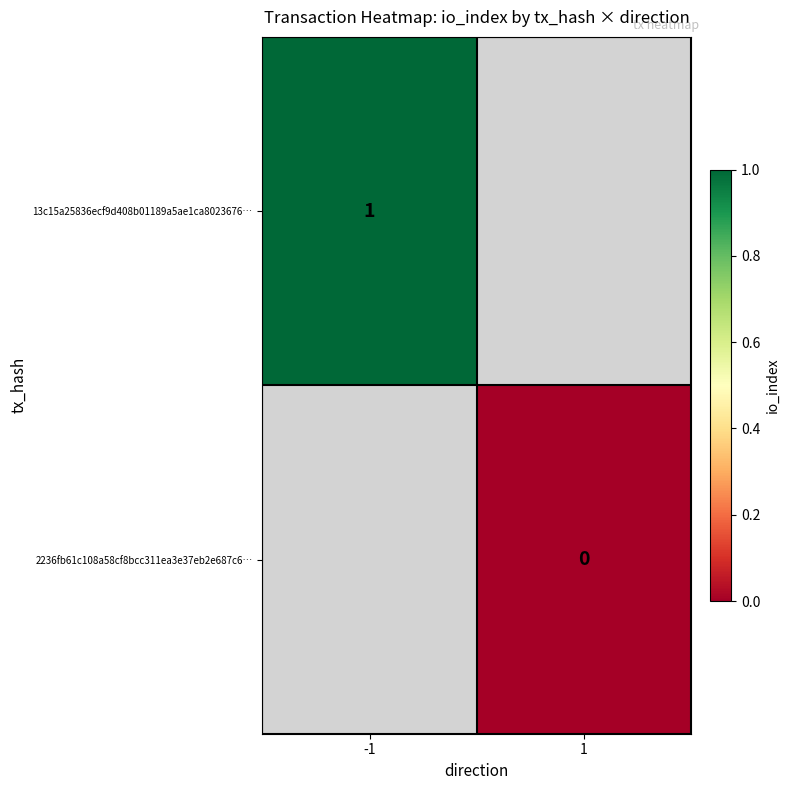

How many series are shown in this chart?

2